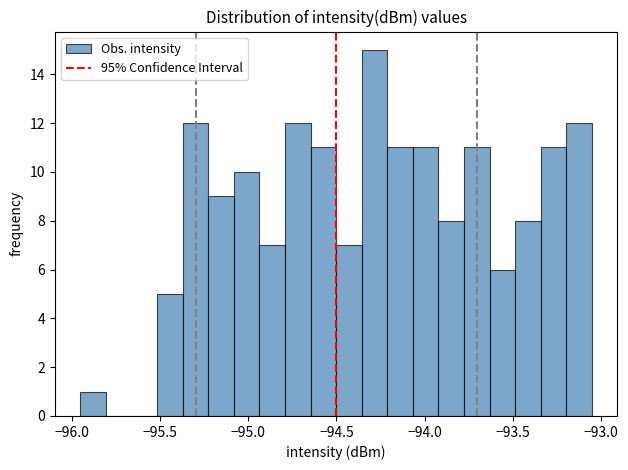

Around what value on the x-axis is the tallest bar? Give the approximate position of its centre, as read against the axis.

-94.30